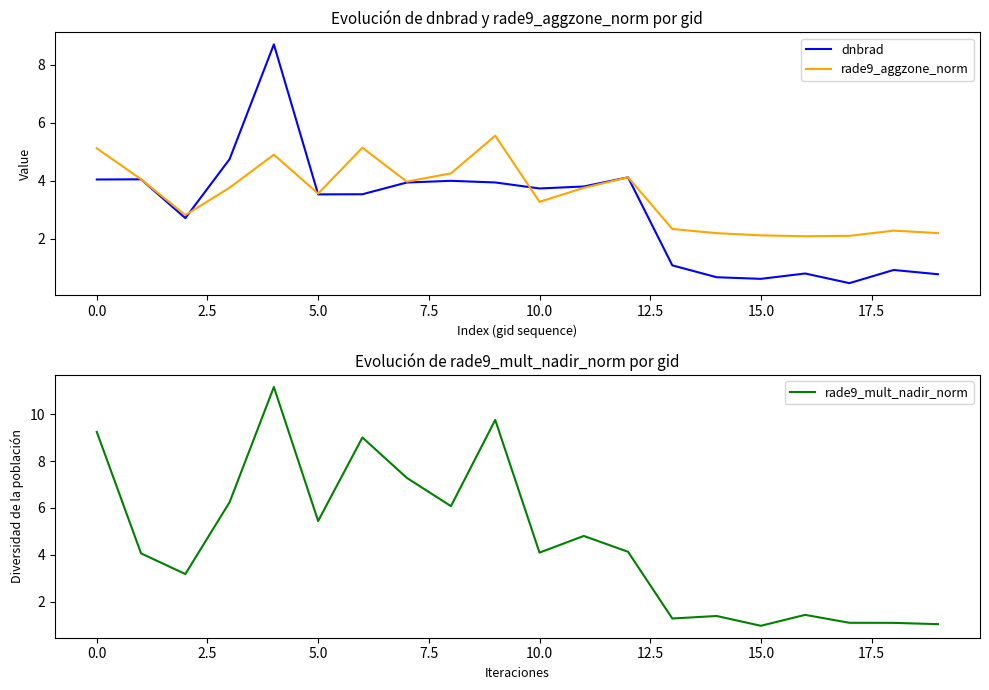

What are all the series names shown in the legend?

dnbrad, rade9_aggzone_norm, rade9_mult_nadir_norm